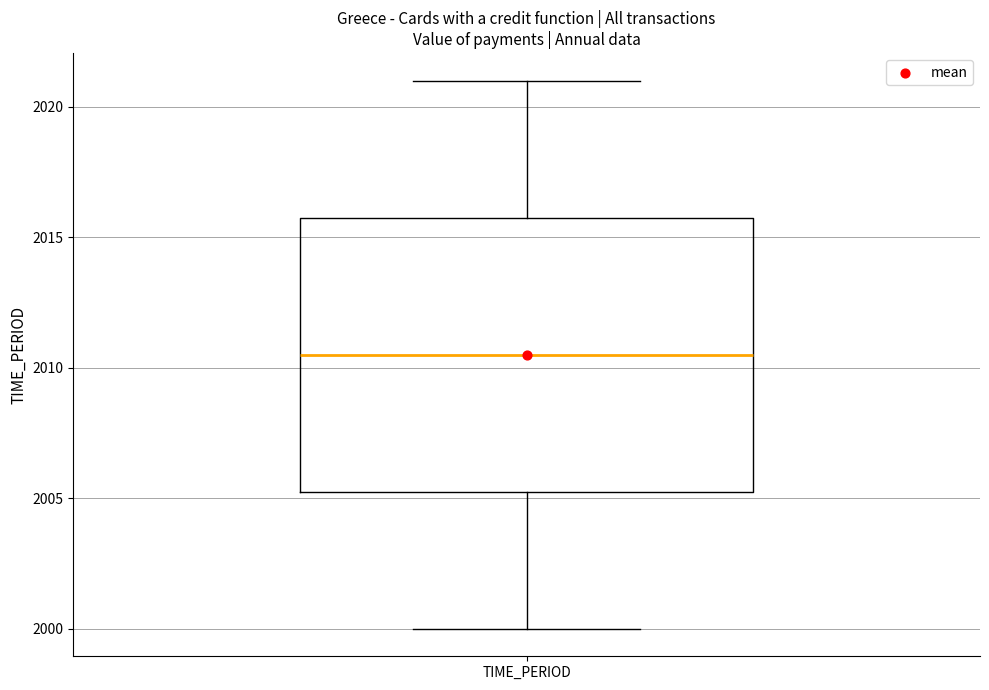

Read this box plot against the y-axis: the position of the median line, the range covered by the box, and the ends of both whiskers. The values are not printed on the chart, so give them approximately, as read against the axis.

median 2010.5, box 2005.5 to 2016.0, whiskers 2000.0 to 2021.0